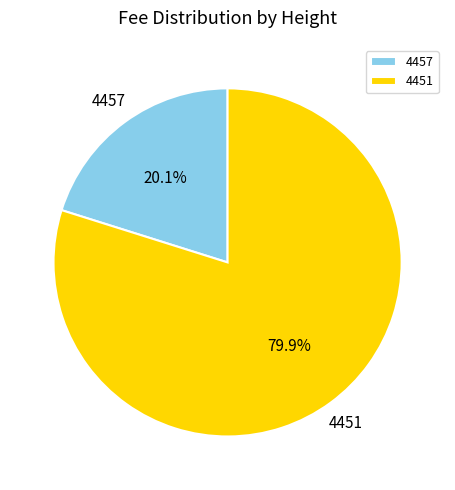

Which slice is the smallest?

4457